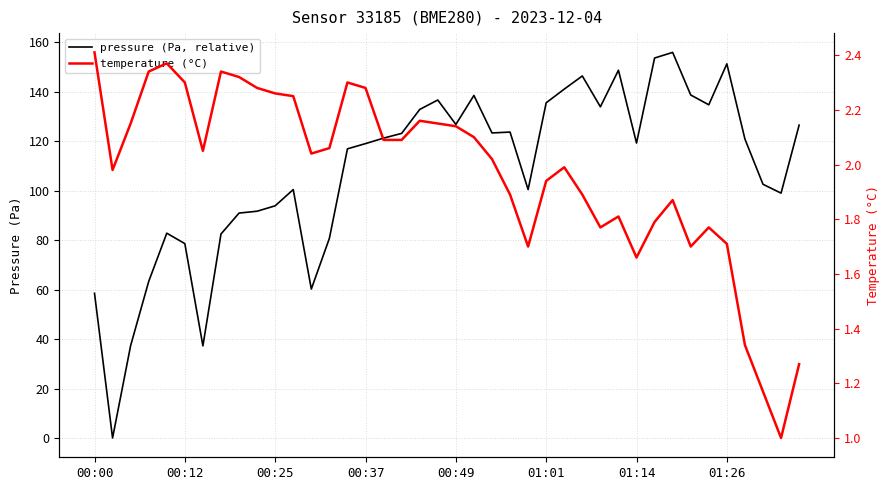

What is the difference between the highest and lowest values at 31?

151.8